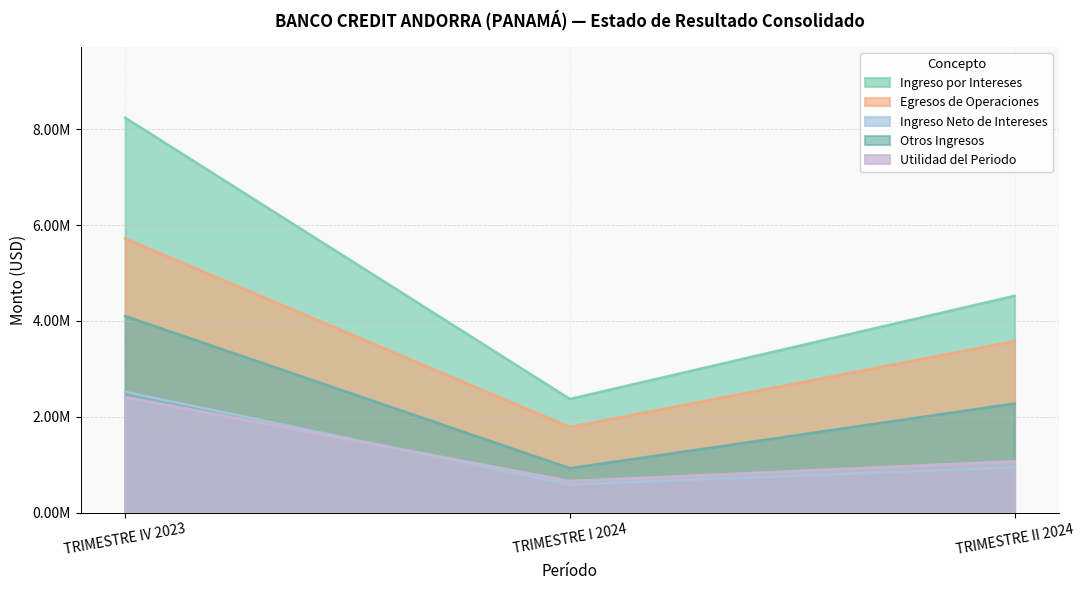

What is the label of the 1st point from the left?

TRIMESTRE IV 2023